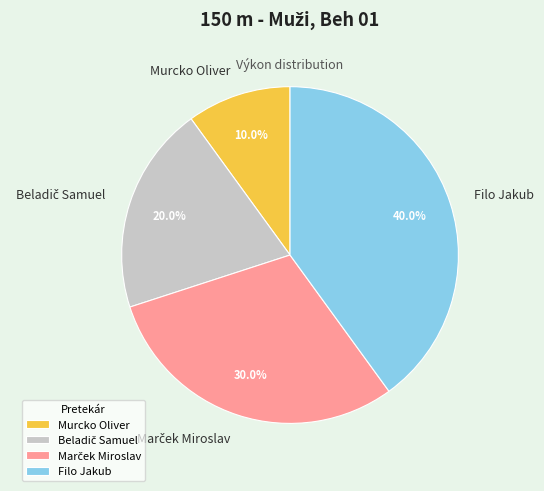

What portion of the pie excludes Murcko Oliver?

90.0%